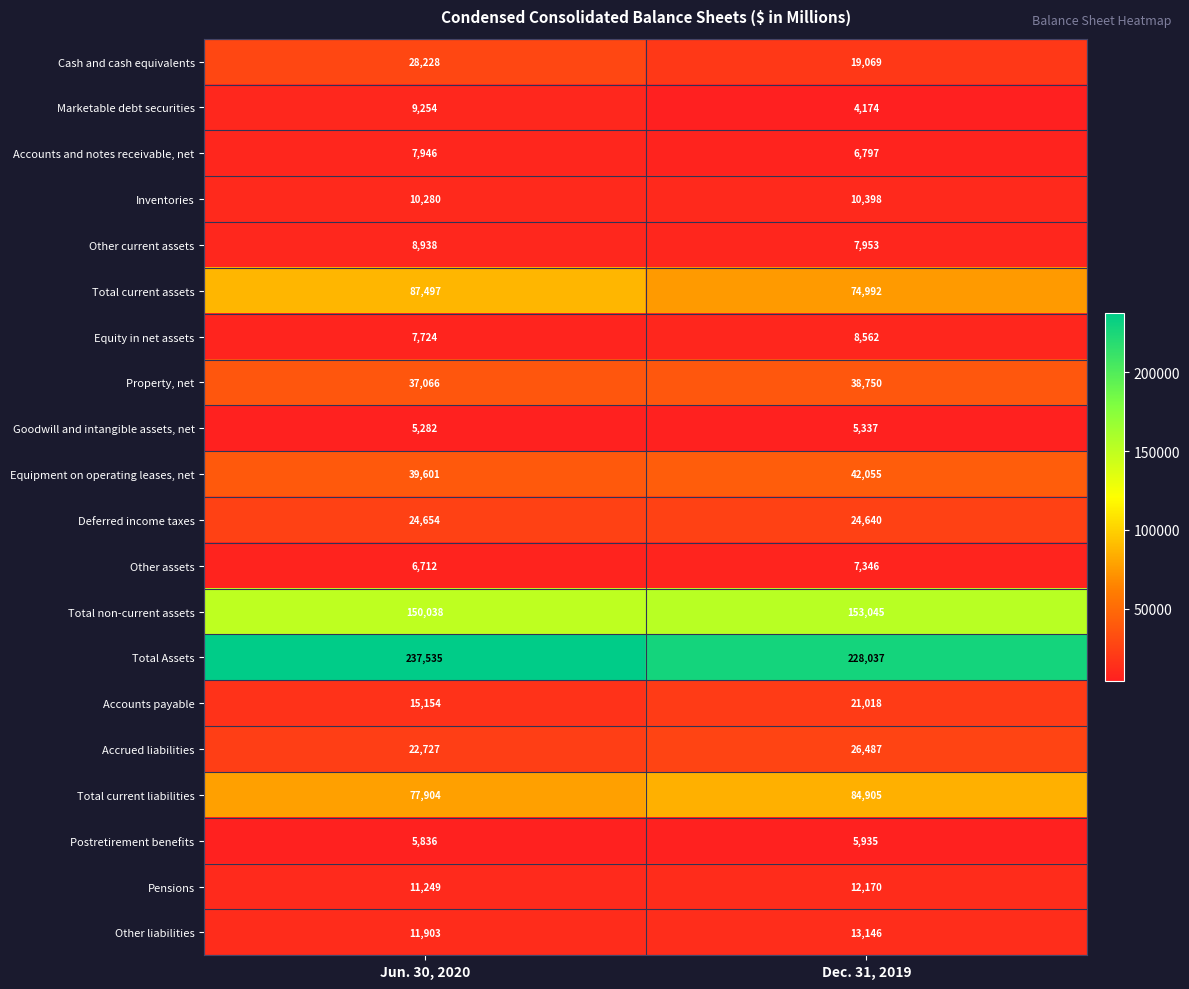

True or false: Accounts payable has a value of 15154 at Jun. 30, 2020.

True